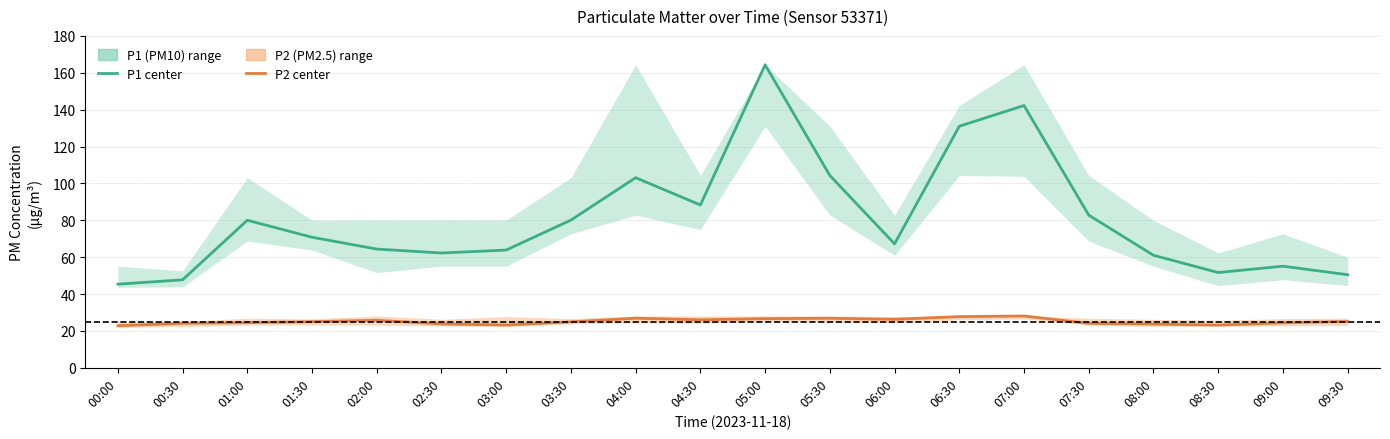

What is the difference between the highest and lowest values at 07:30?

58.7